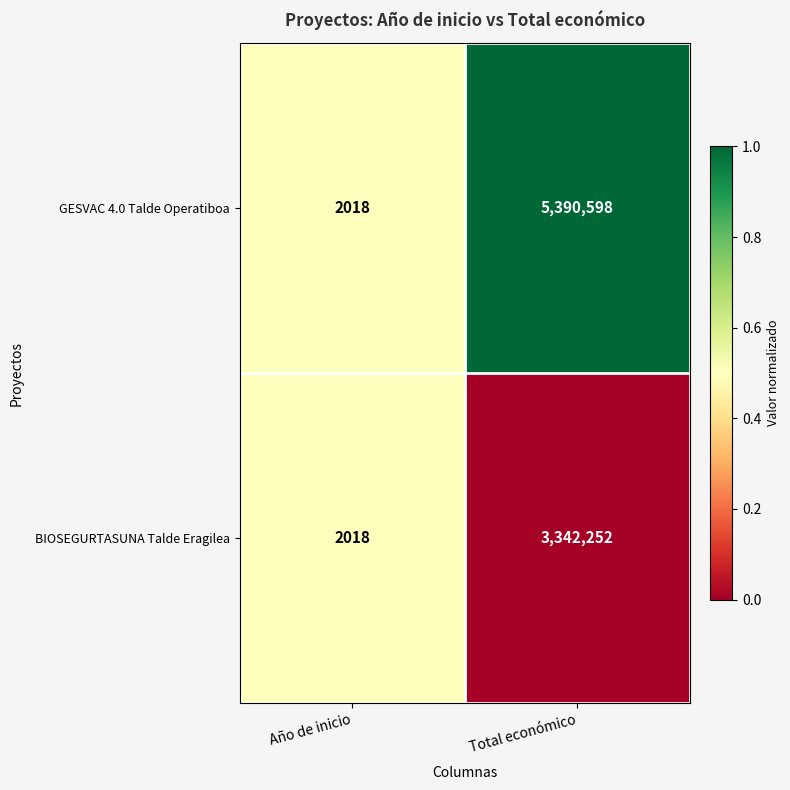

Rank the series at Total económico from lowest to highest value.

BIOSEGURTASUNA Talde Eragilea, GESVAC 4.0 Talde Operatiboa